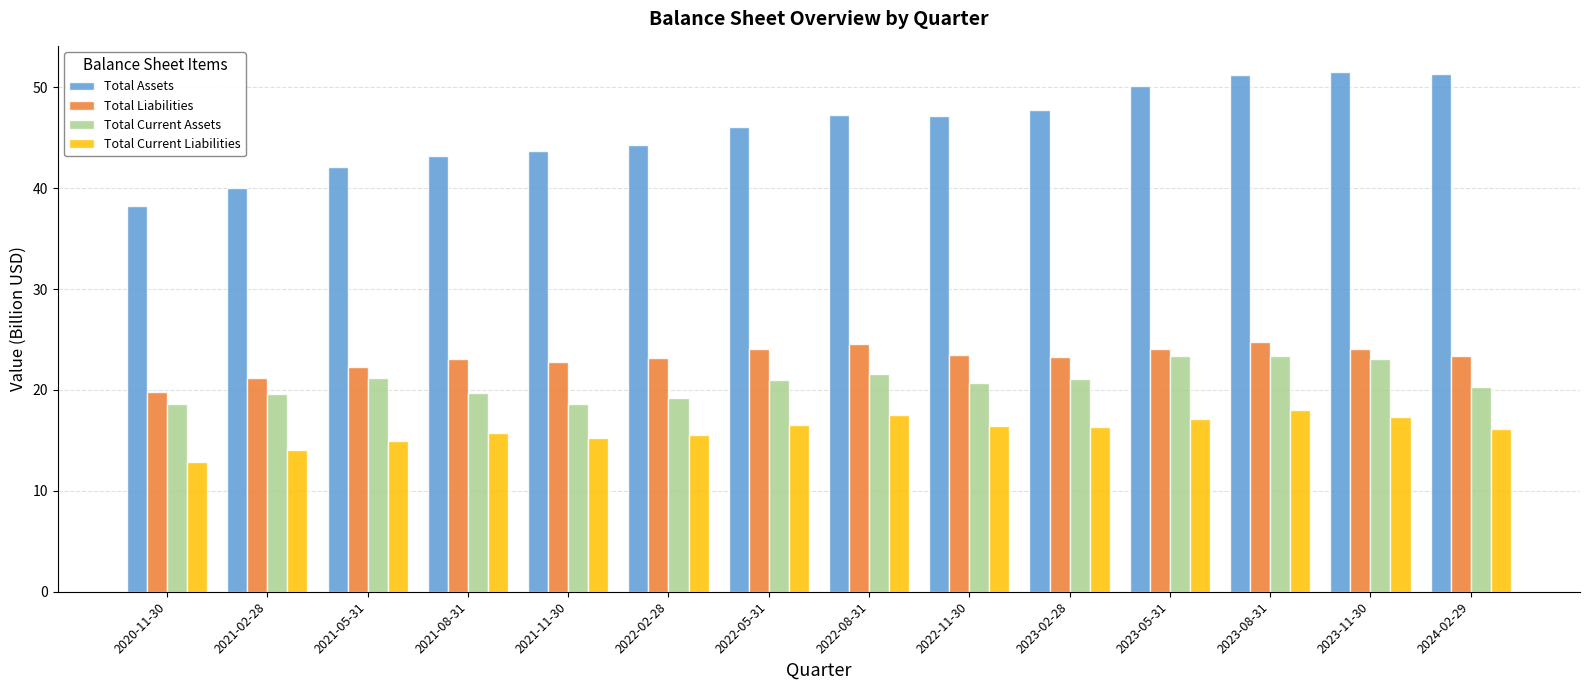

At 2023-02-28, list the series in order from smallest to largest.

Total Current Liabilities, Total Current Assets, Total Liabilities, Total Assets